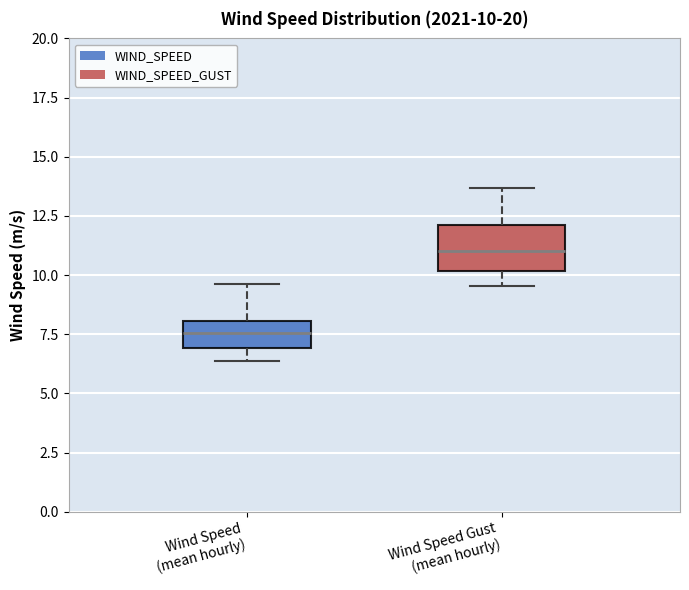

Which box is the tallest, from its lower edge to its upper edge?

Wind Speed Gust (mean hourly)